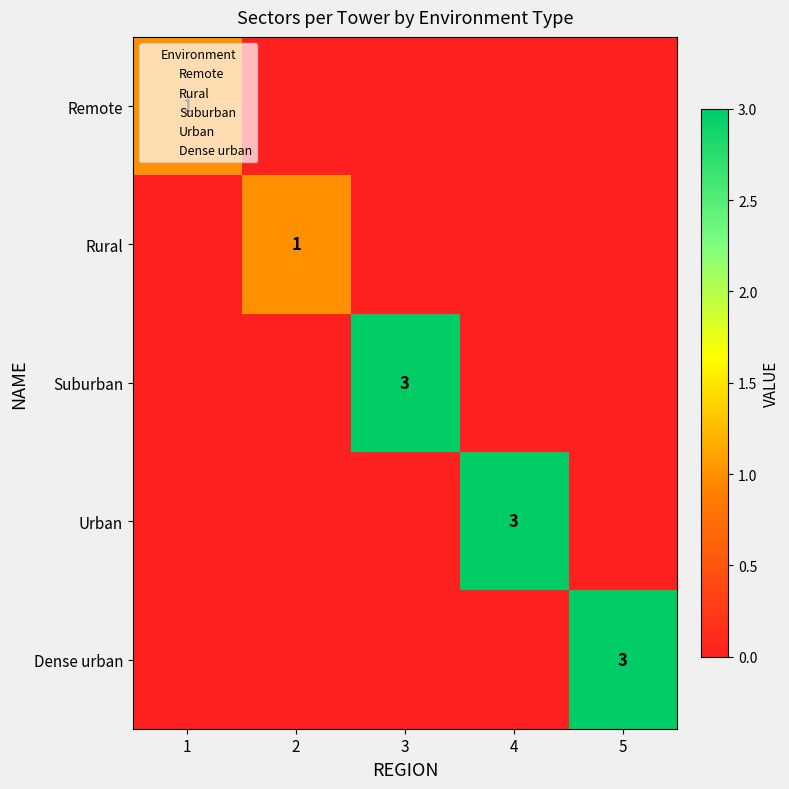

List the series in order of their peak value, highest first.

Suburban, Urban, Dense urban, Remote, Rural